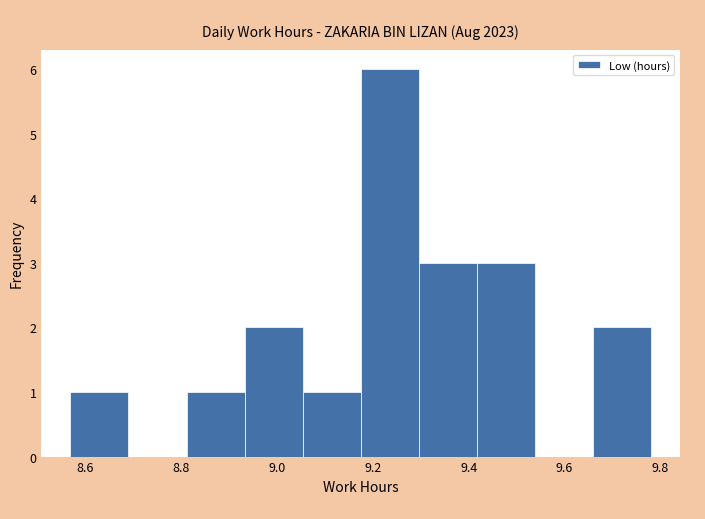

What is the height of the bar covering 9.18 to 9.30 on the x-axis? Neither the bar edges nor the heights are printed on the chart, so give them approximately, as read against the axes.

6